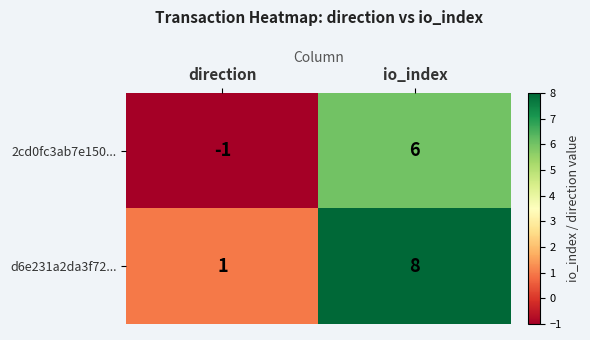

What is the difference between the d6e231a2da3f72... values at direction and io_index?

7